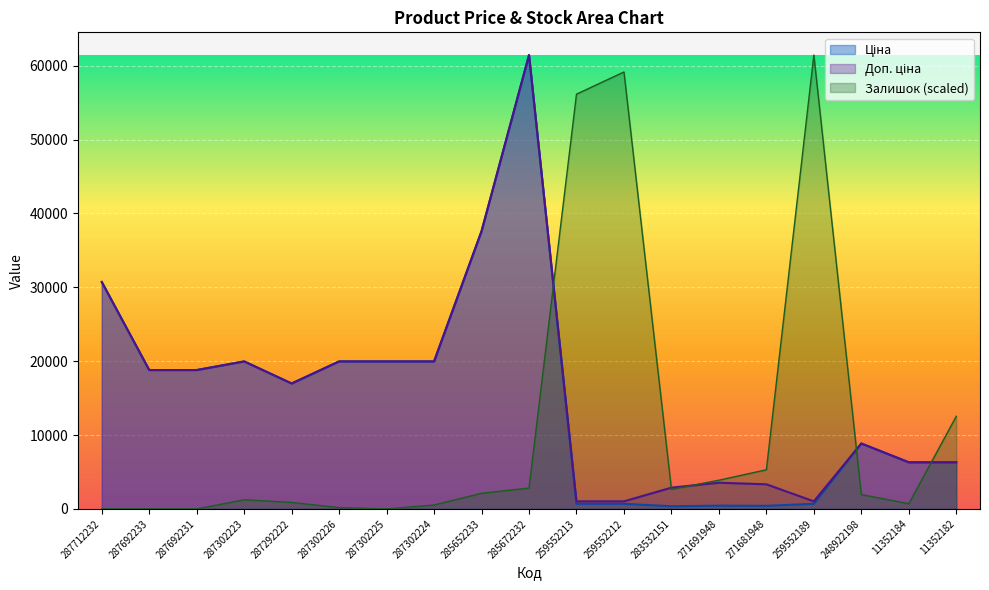

What is the sum of all Доп. ціна values?

298475.9